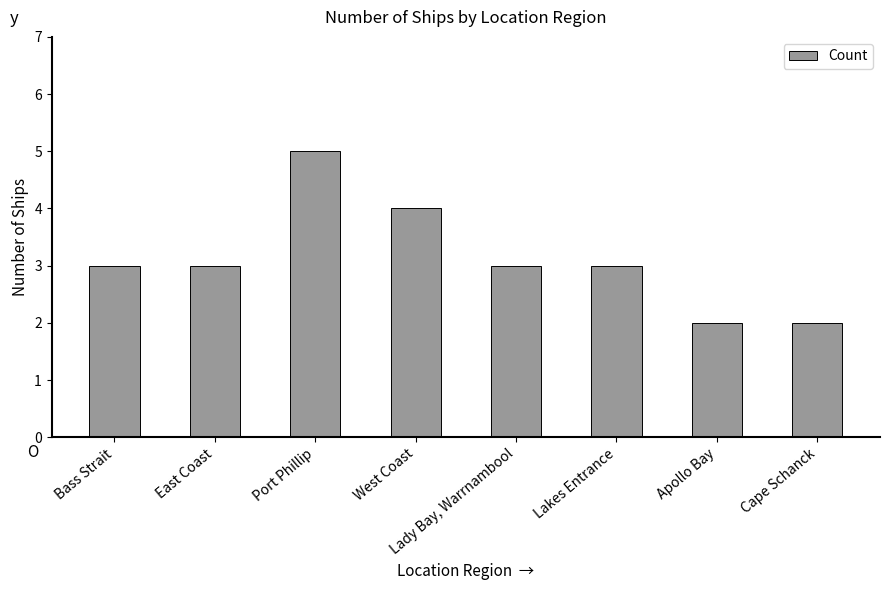

What is the sum of all values?

25